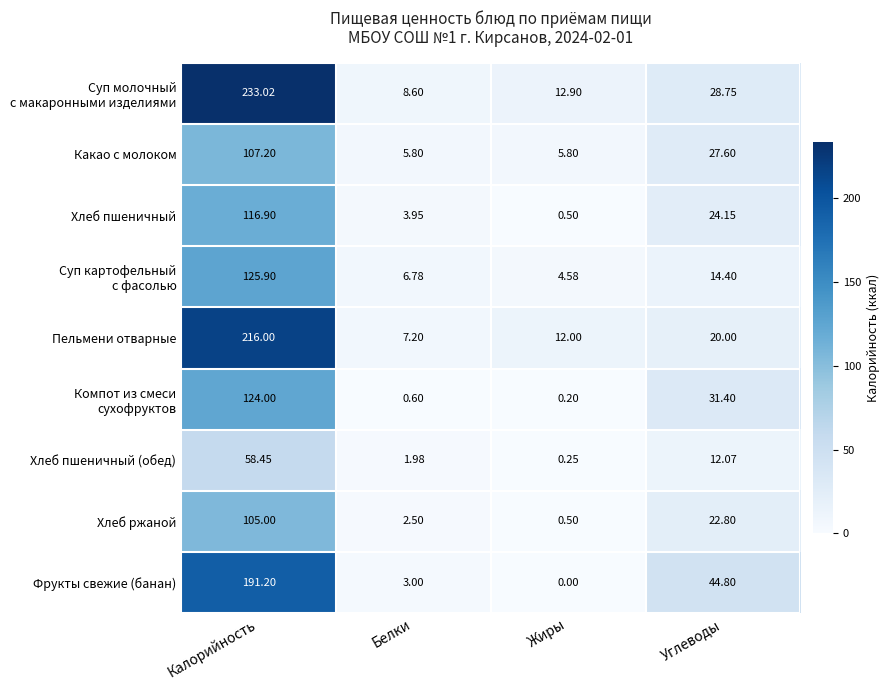

Which category has the highest value across all series?

Калорийность